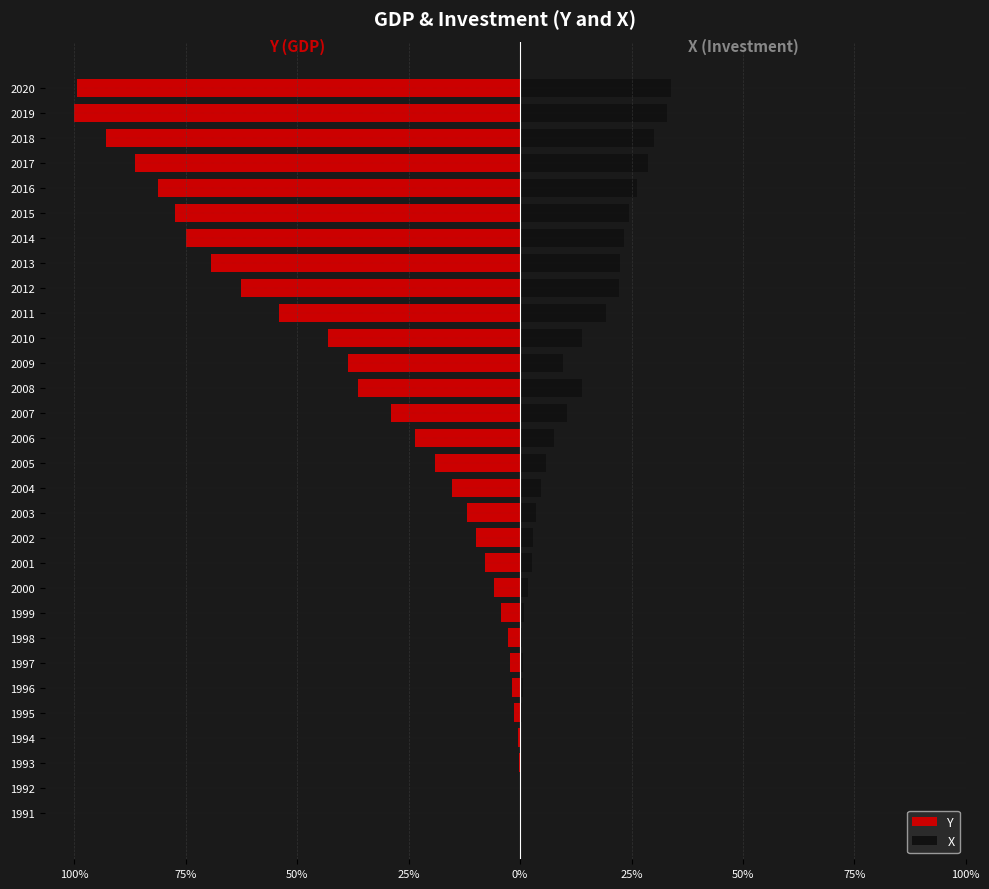

What is the smallest value displayed?

-100.0